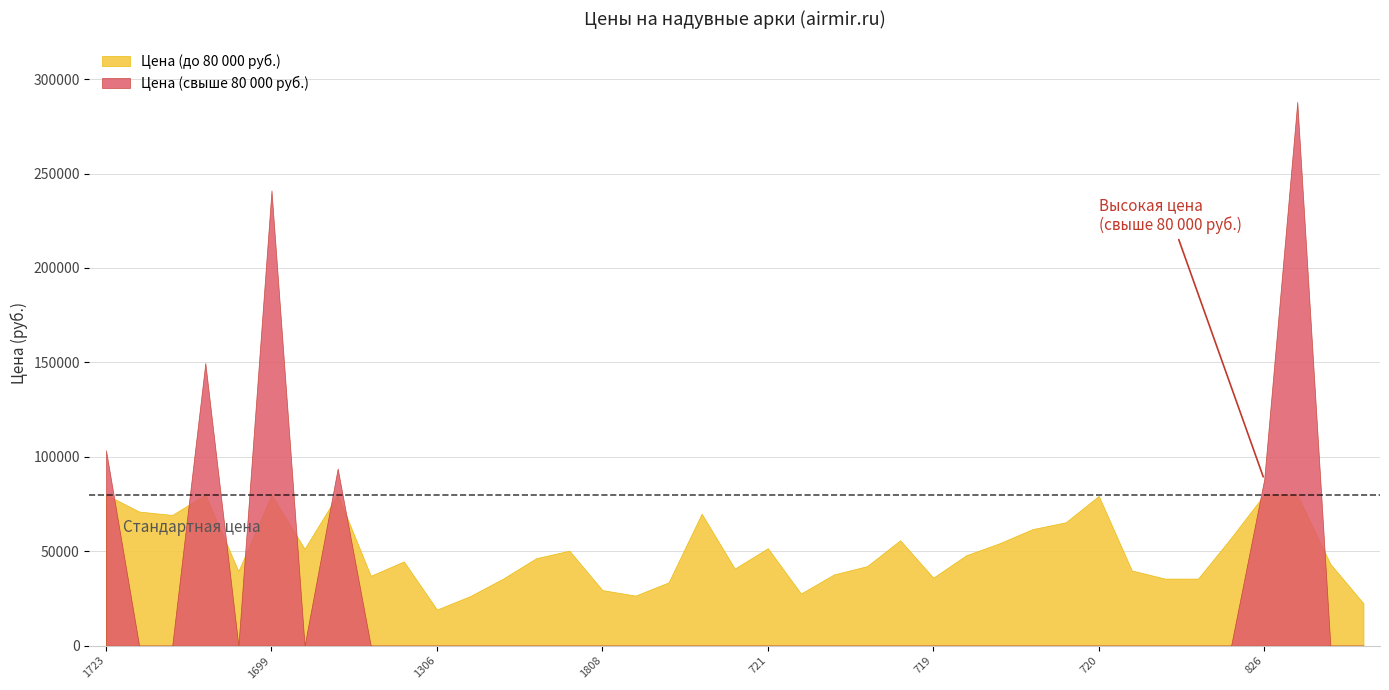

How many values in the Цена (ниже порога) series are below 46300?

19